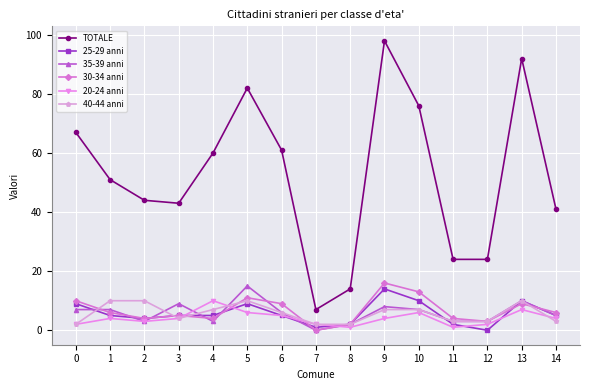

What is the difference between the maximum and minimum values in the TOTALE series?

91